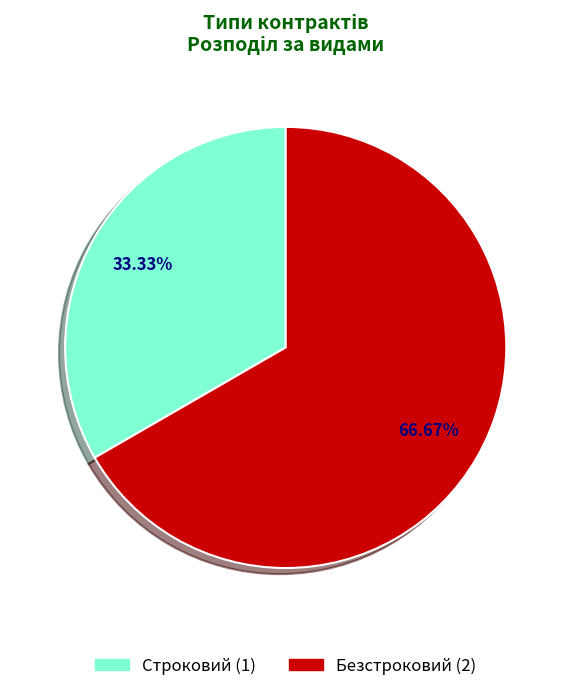

How many slices are in this pie chart?

2